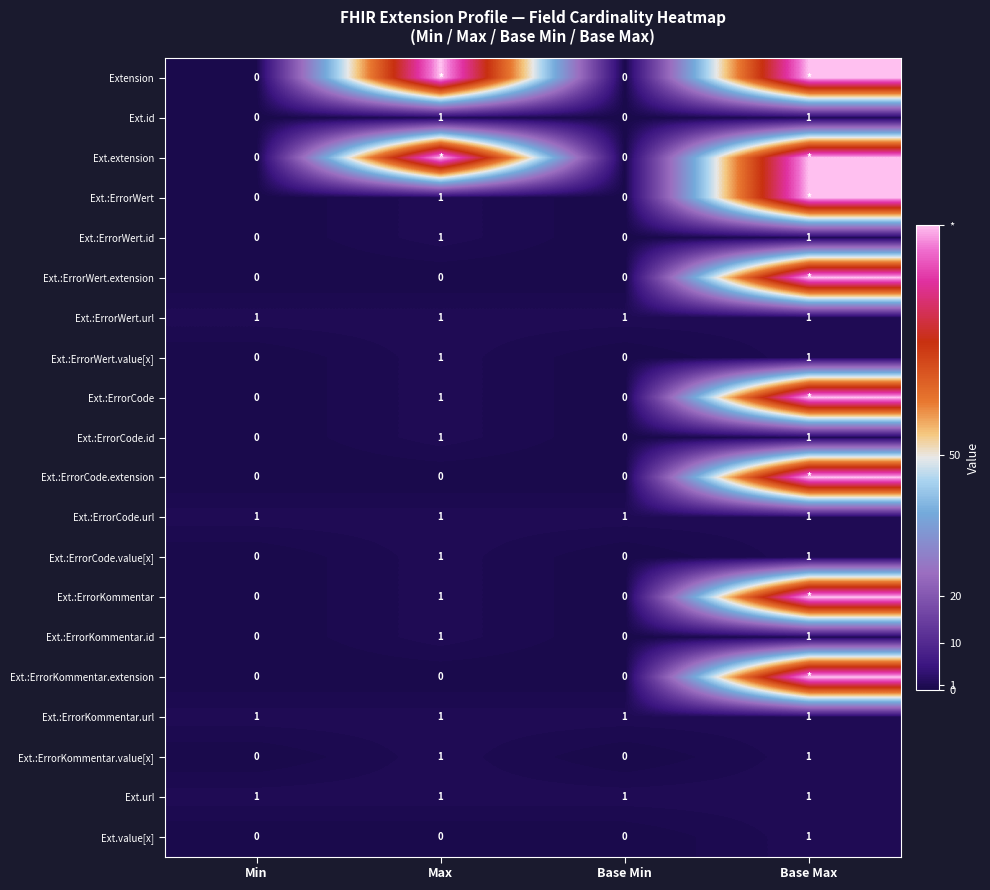

Count the Ext.:ErrorWert.id values in the range 0 to 1.

4